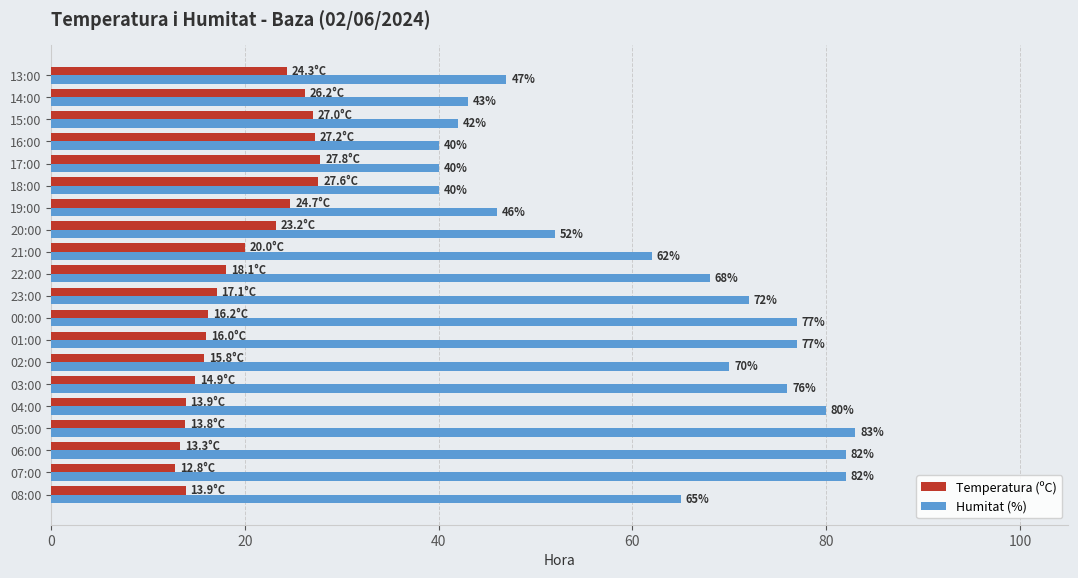

Which series has the widest spread of values?

Humitat (%)